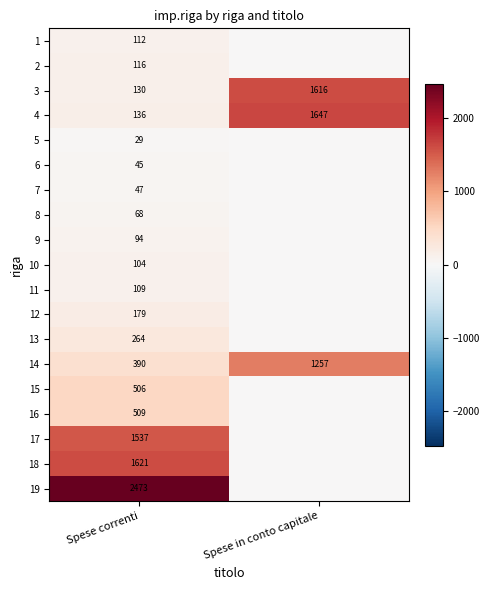

List the labels in order of 14 value, smallest first.

Spese correnti, Spese in conto capitale